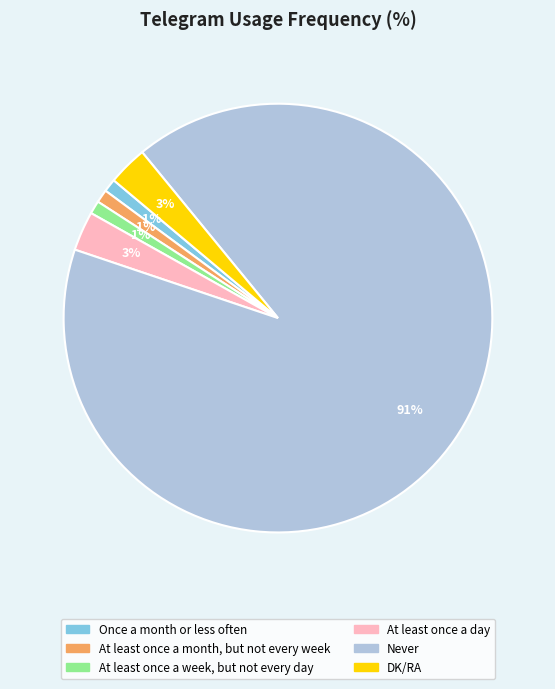

To the nearest percent, what is the combined percentage of At least once a week, but not every day and At least once a day?

4%